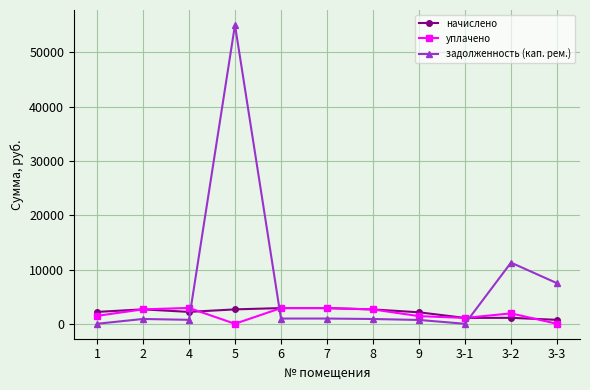

The value of задолженность (кап. рем.) at 3-1 is 18026.4. True or false?

False